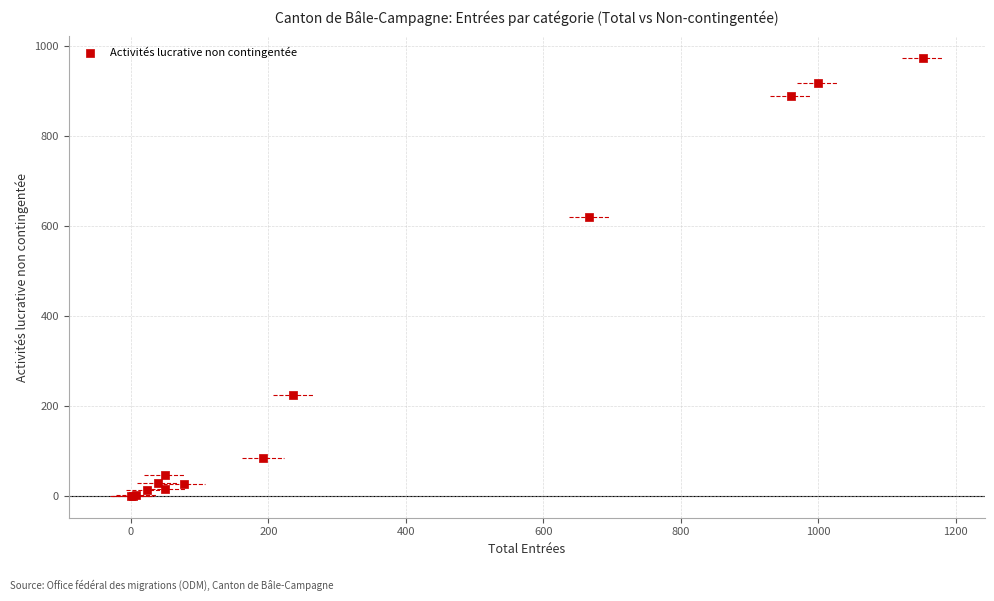

What Y value in the scatter plot is closest to 486?

619